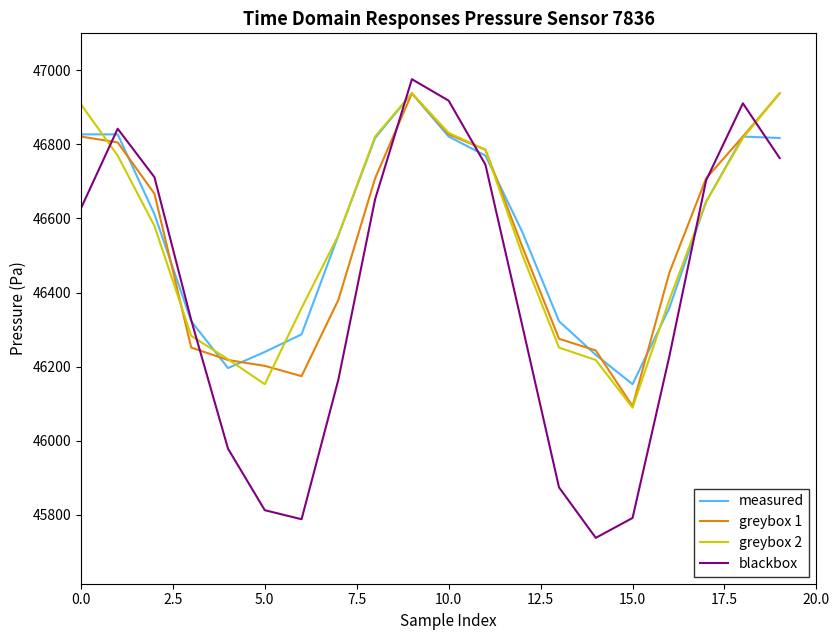

What is the maximum value shown in the chart?

46975.7